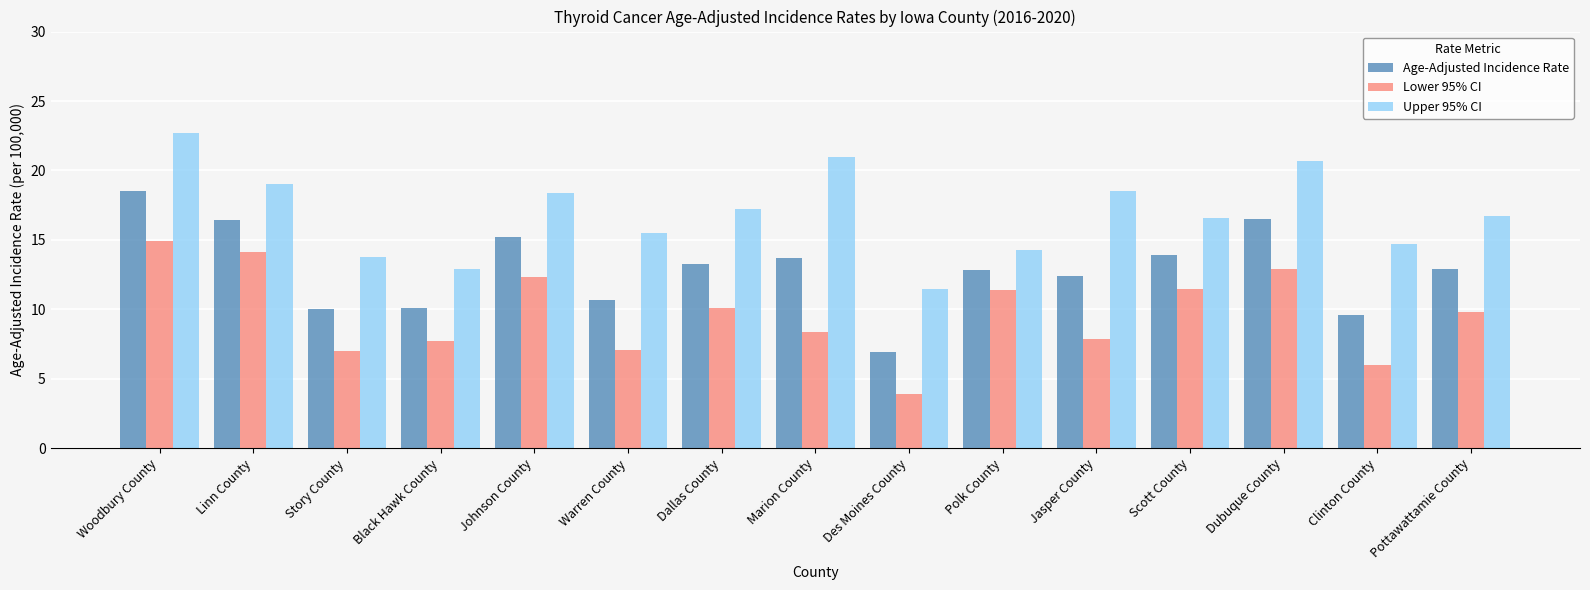

List the series in order of their peak value, highest first.

Upper 95% CI, Age-Adjusted Incidence Rate, Lower 95% CI